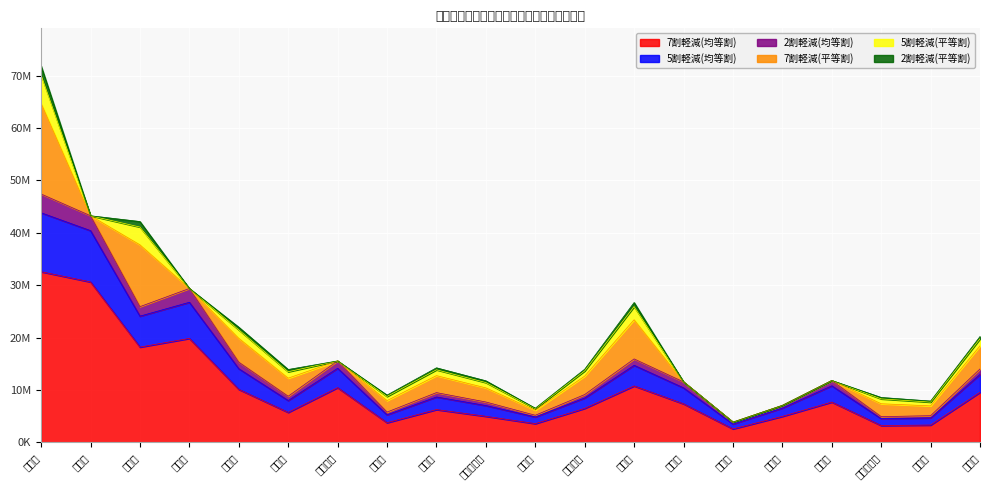

Where is the first local maximum for 7割軽減(均等割)?

古河市